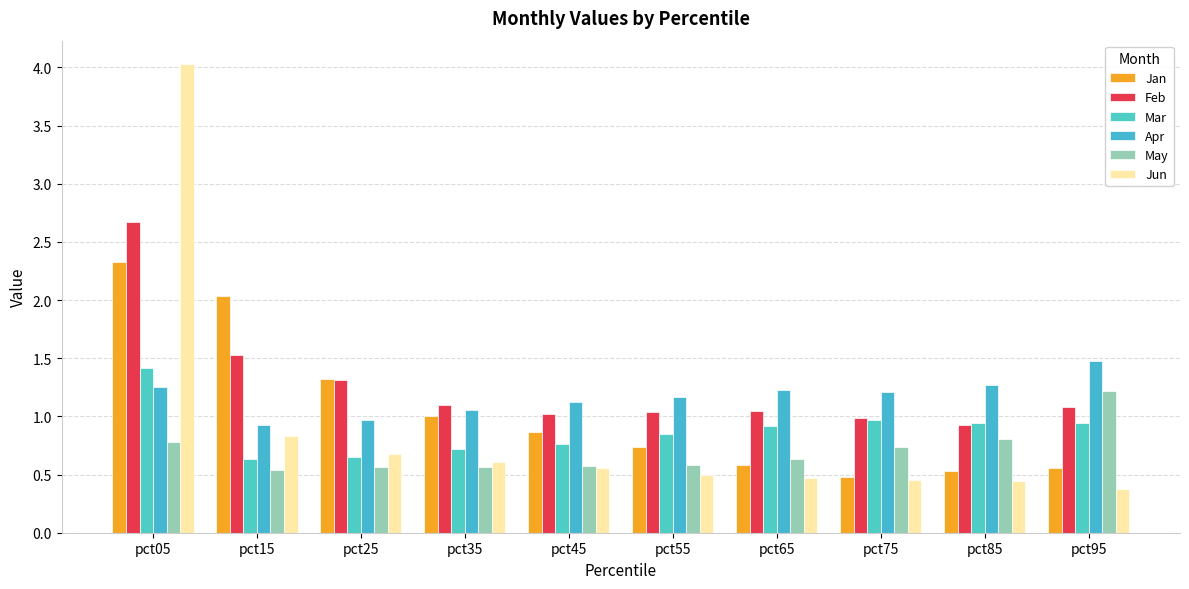

Reading left to right, transcribe all the data shown in this chart.

Jan: pct05=2.3	pct15=2.0	pct25=1.3	pct35=1.0	pct45=0.9	pct55=0.7	pct65=0.6	pct75=0.5	pct85=0.5	pct95=0.6
Feb: pct05=2.7	pct15=1.5	pct25=1.3	pct35=1.1	pct45=1.0	pct55=1.0	pct65=1.0	pct75=1.0	pct85=0.9	pct95=1.1
Mar: pct05=1.4	pct15=0.6	pct25=0.7	pct35=0.7	pct45=0.8	pct55=0.8	pct65=0.9	pct75=1.0	pct85=0.9	pct95=0.9
Apr: pct05=1.3	pct15=0.9	pct25=1.0	pct35=1.1	pct45=1.1	pct55=1.2	pct65=1.2	pct75=1.2	pct85=1.3	pct95=1.5
May: pct05=0.8	pct15=0.5	pct25=0.6	pct35=0.6	pct45=0.6	pct55=0.6	pct65=0.6	pct75=0.7	pct85=0.8	pct95=1.2
Jun: pct05=4.0	pct15=0.8	pct25=0.7	pct35=0.6	pct45=0.6	pct55=0.5	pct65=0.5	pct75=0.5	pct85=0.4	pct95=0.4